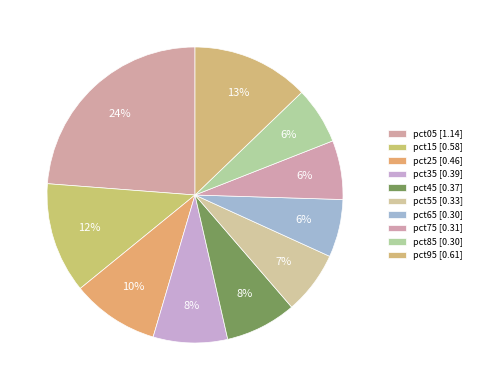

Between pct85 and pct15, which is larger?

pct15